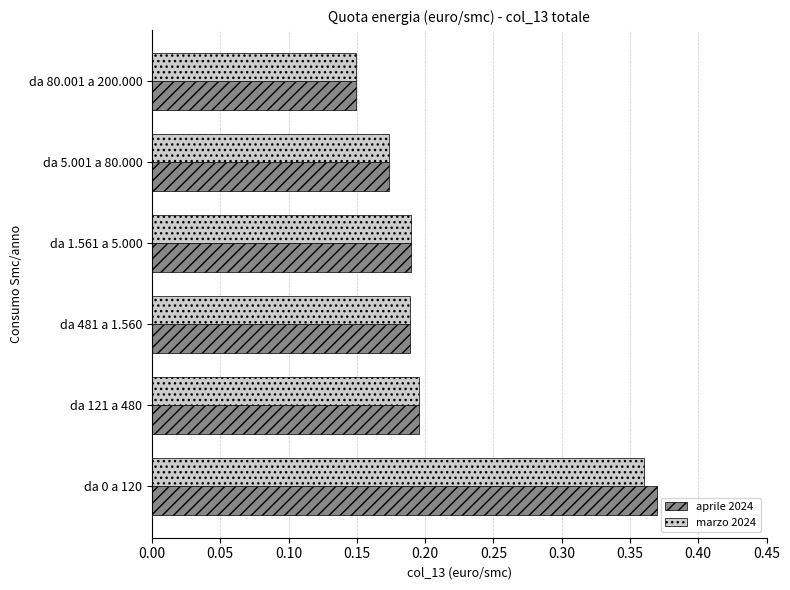

At how many categories does at least one series exceed 0?

6